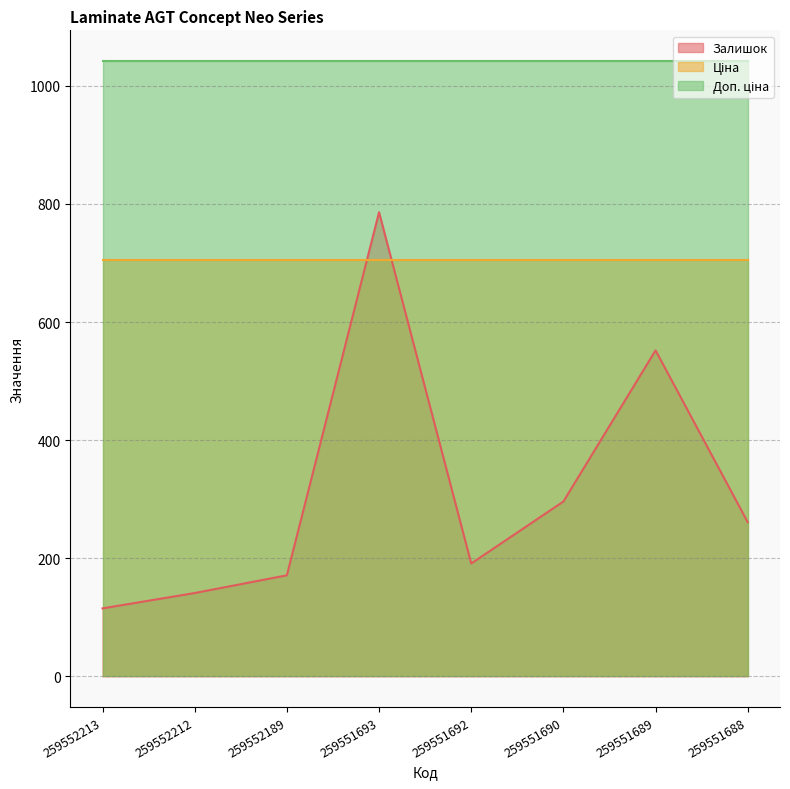

Which series has the largest total across all categories?

Доп. ціна